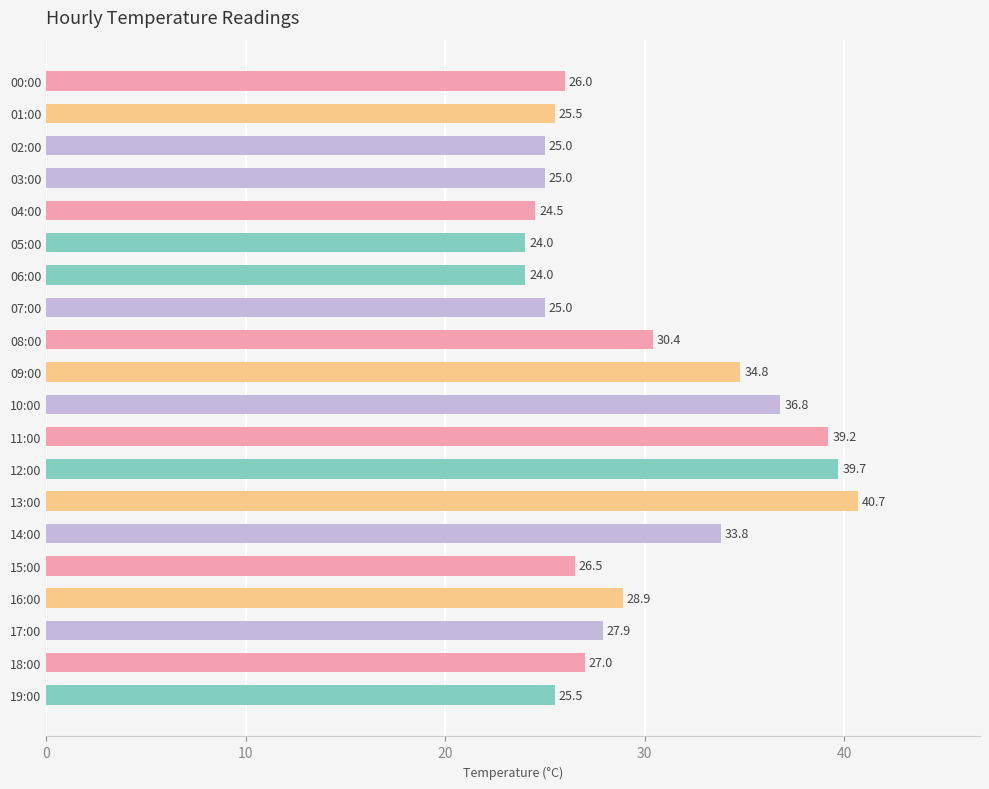

True or false: the data shows 24.0 at 06:00.

True